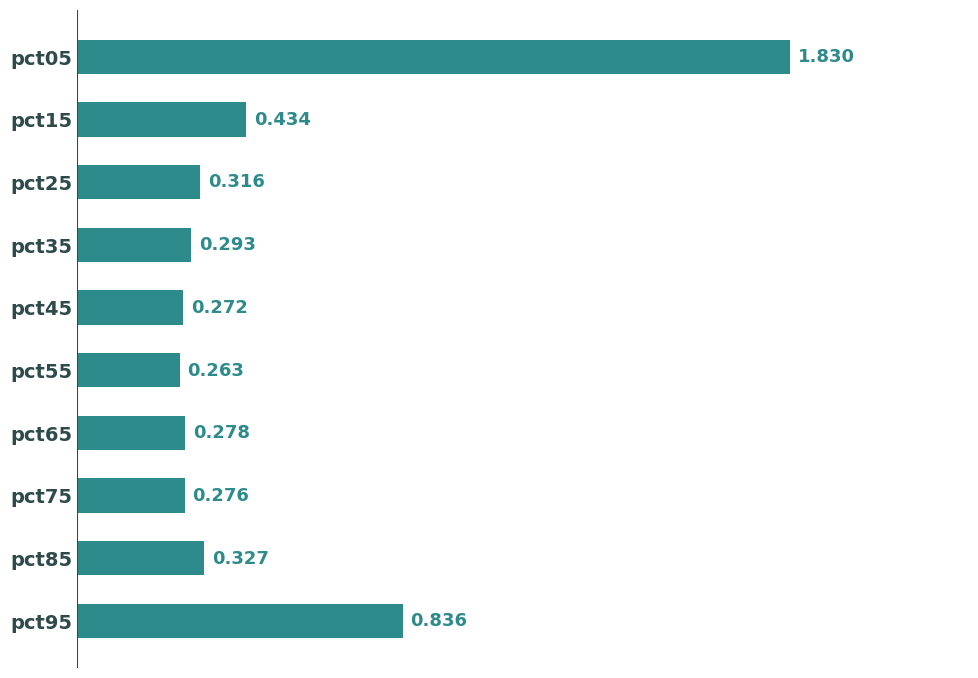

Are the bars grouped side by side (vs. stacked)?

No